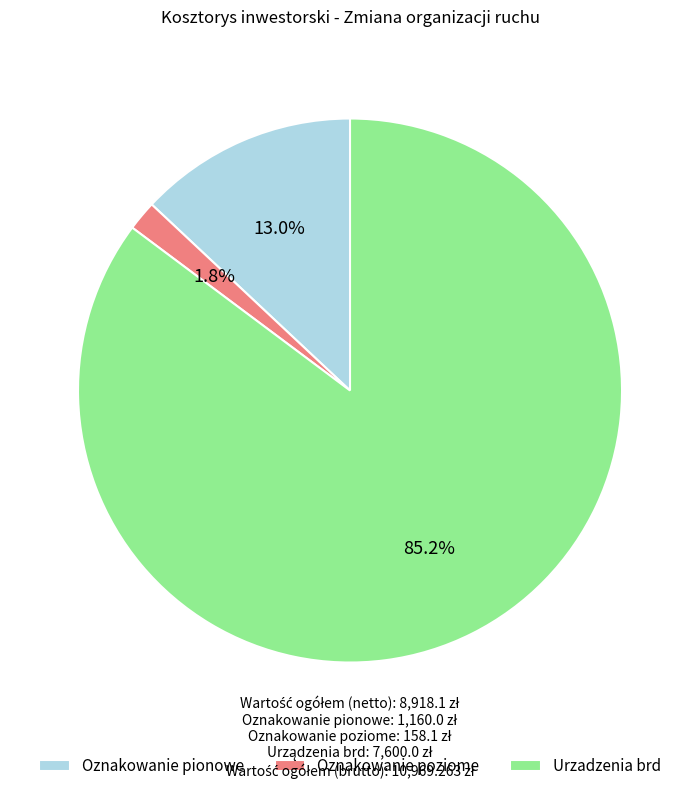

What percentage is the Oznakowanie poziome slice, to the nearest percent?

2%